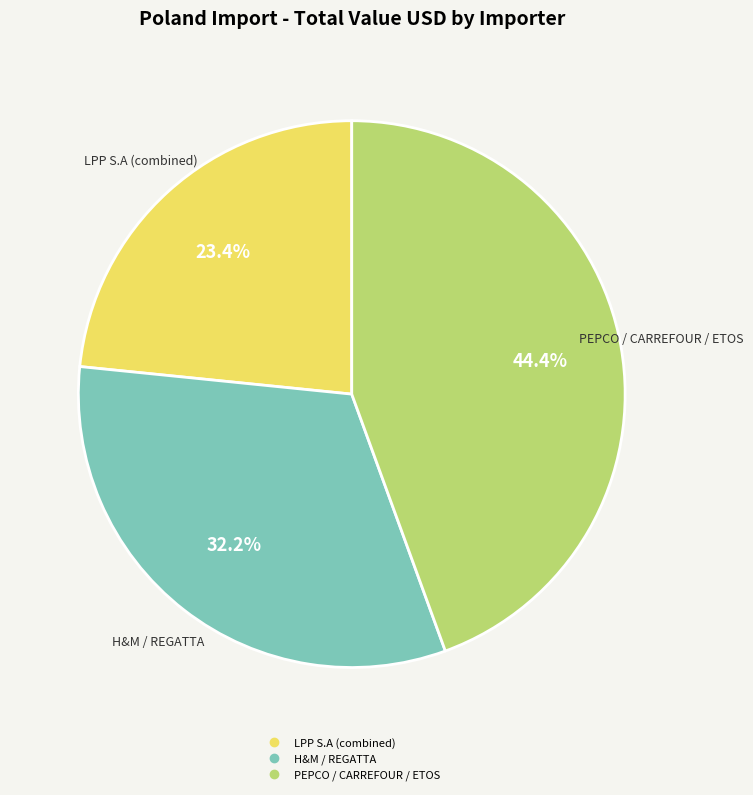

Is there a majority slice in this chart?

No